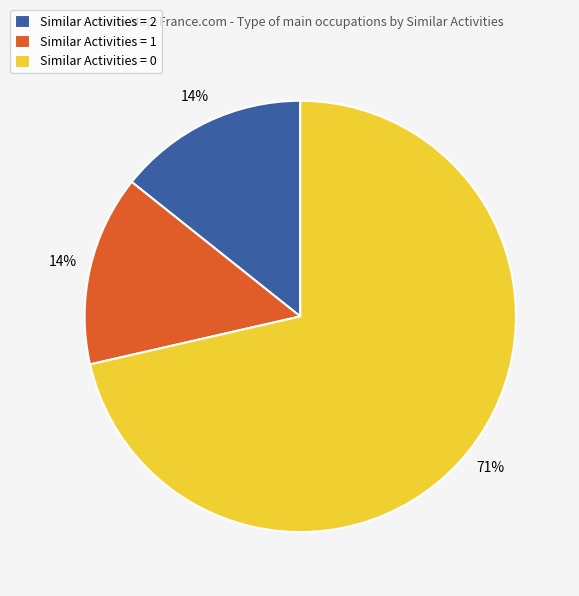

What is the largest slice in the pie chart?

Similar Activities = 0